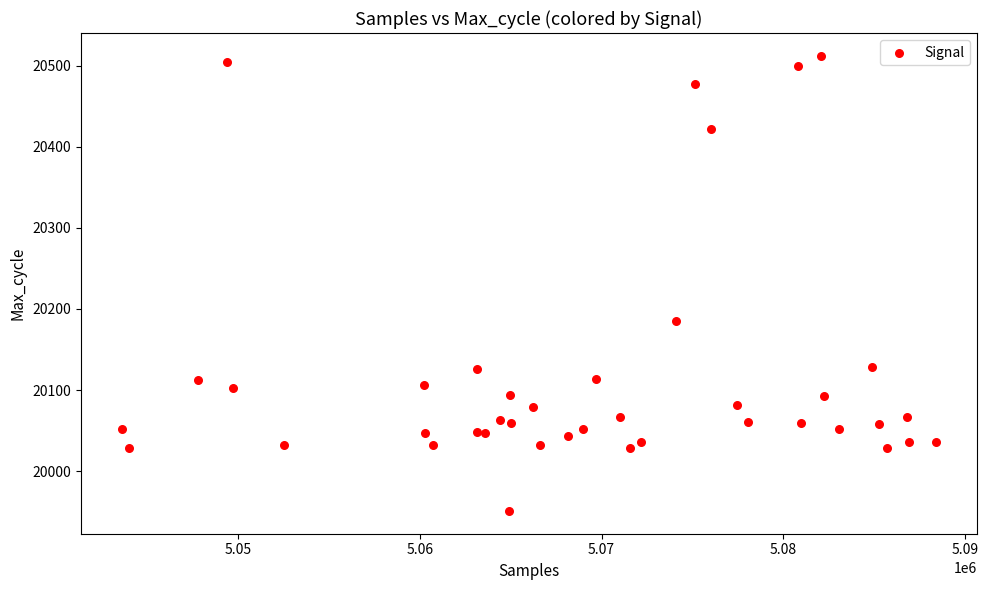

What Y value in the scatter plot is closest to 20231?

20185